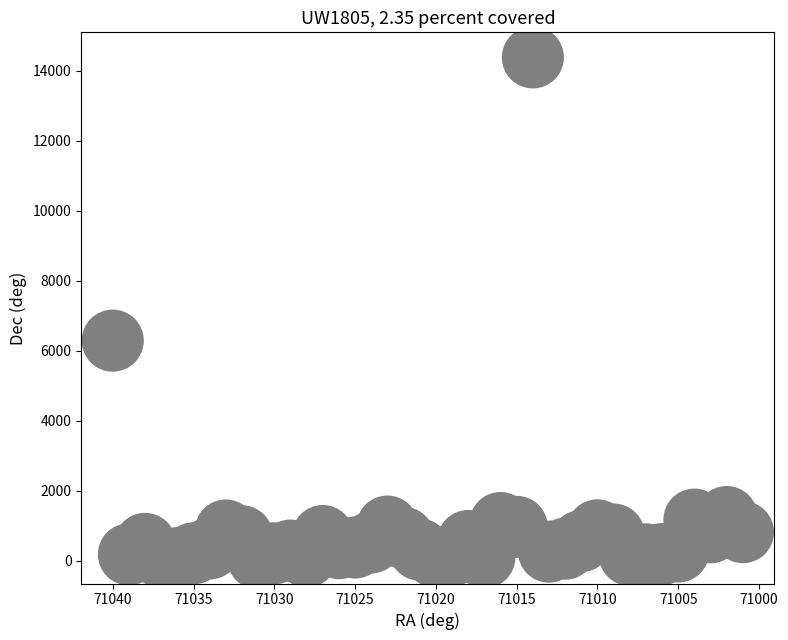

What Y value in the scatter plot is closest to 7221?

6286